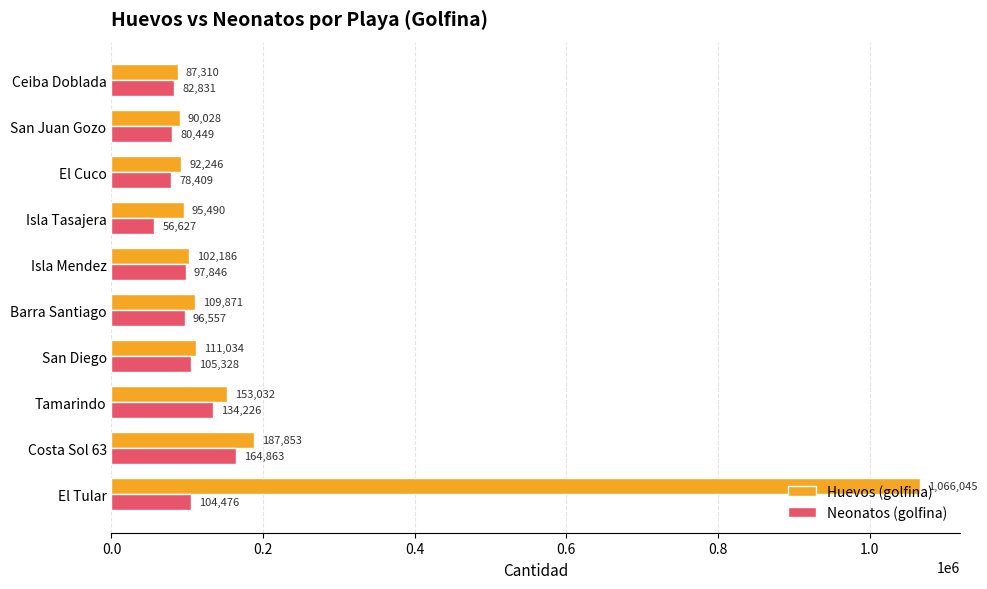

What is the sum of all Huevos (golfina) values?

2095095